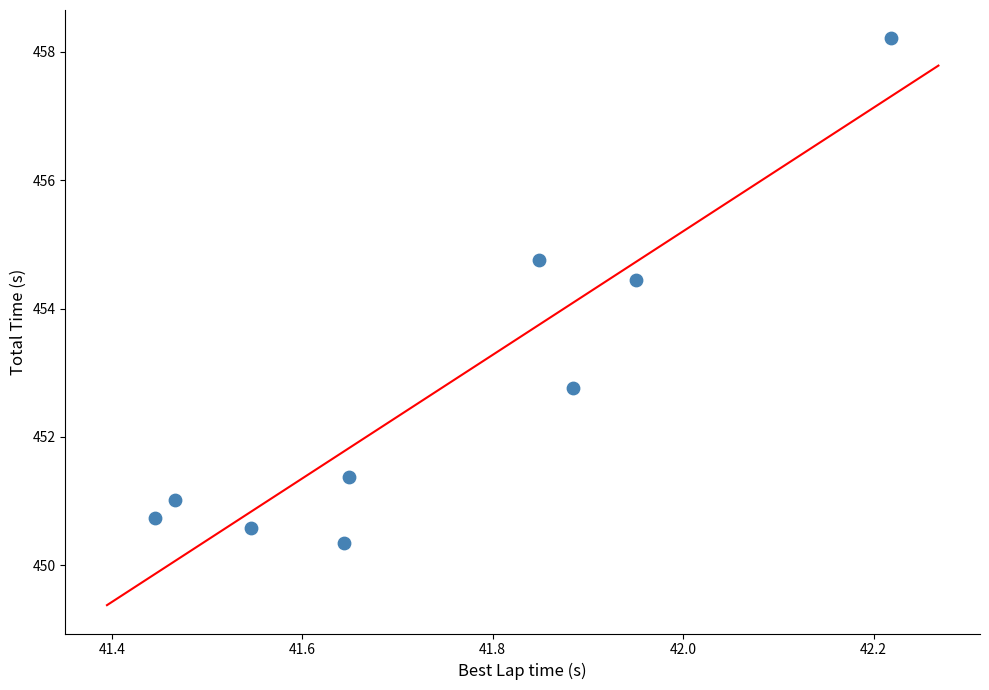

What is the range of Y values (max minus min)?

7.9